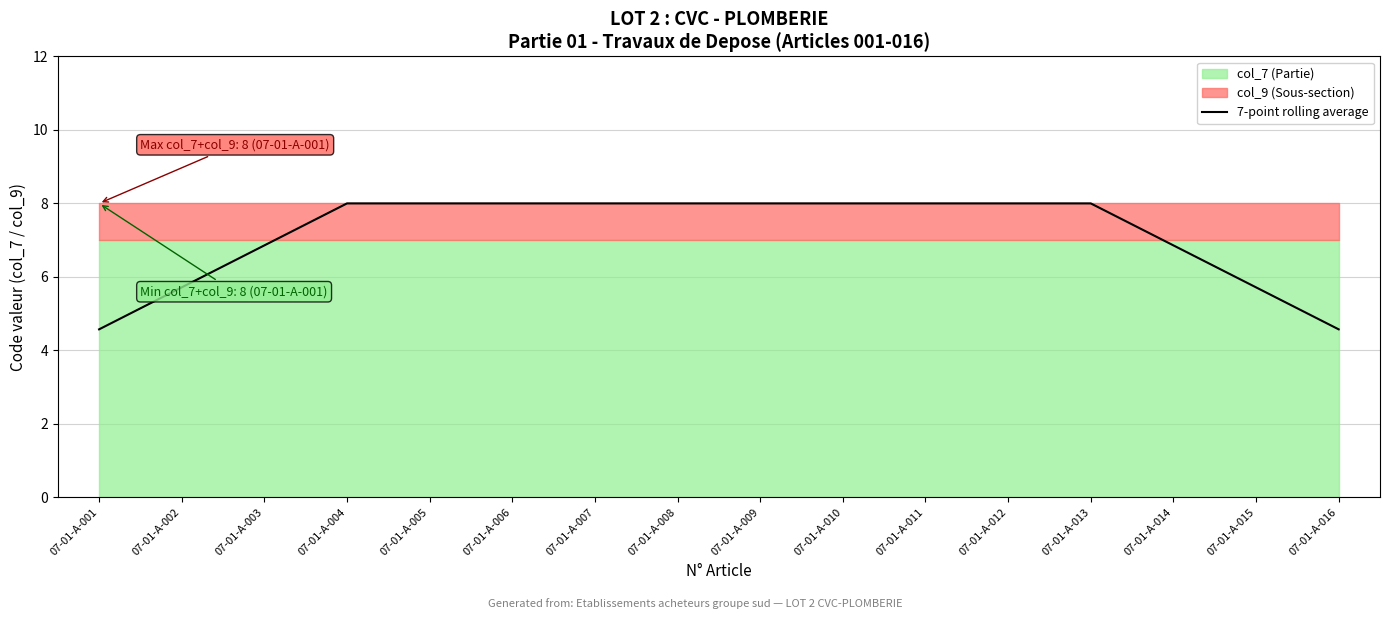

Between 07-01-A-001 and 07-01-A-014, which is larger?

07-01-A-014